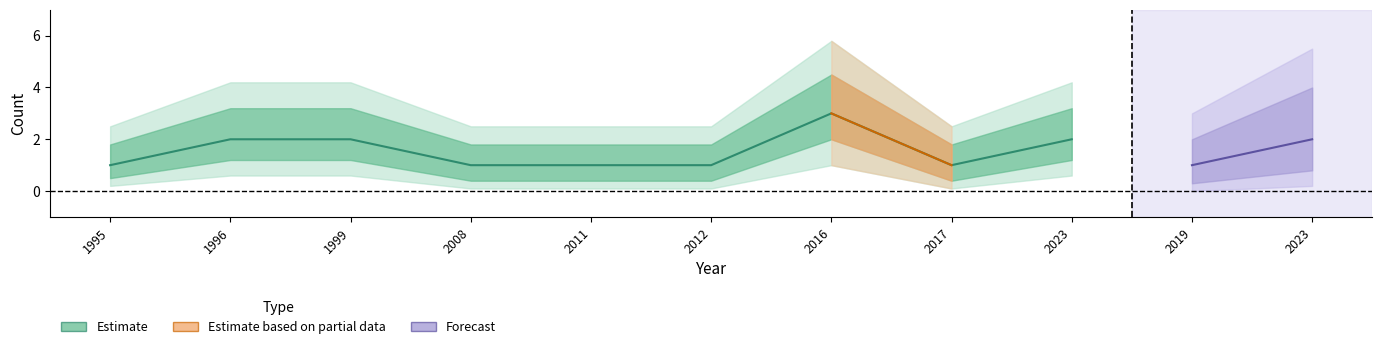

In Count_outer_high, how many points are higher than both neighbors (excluding endpoints)?

1